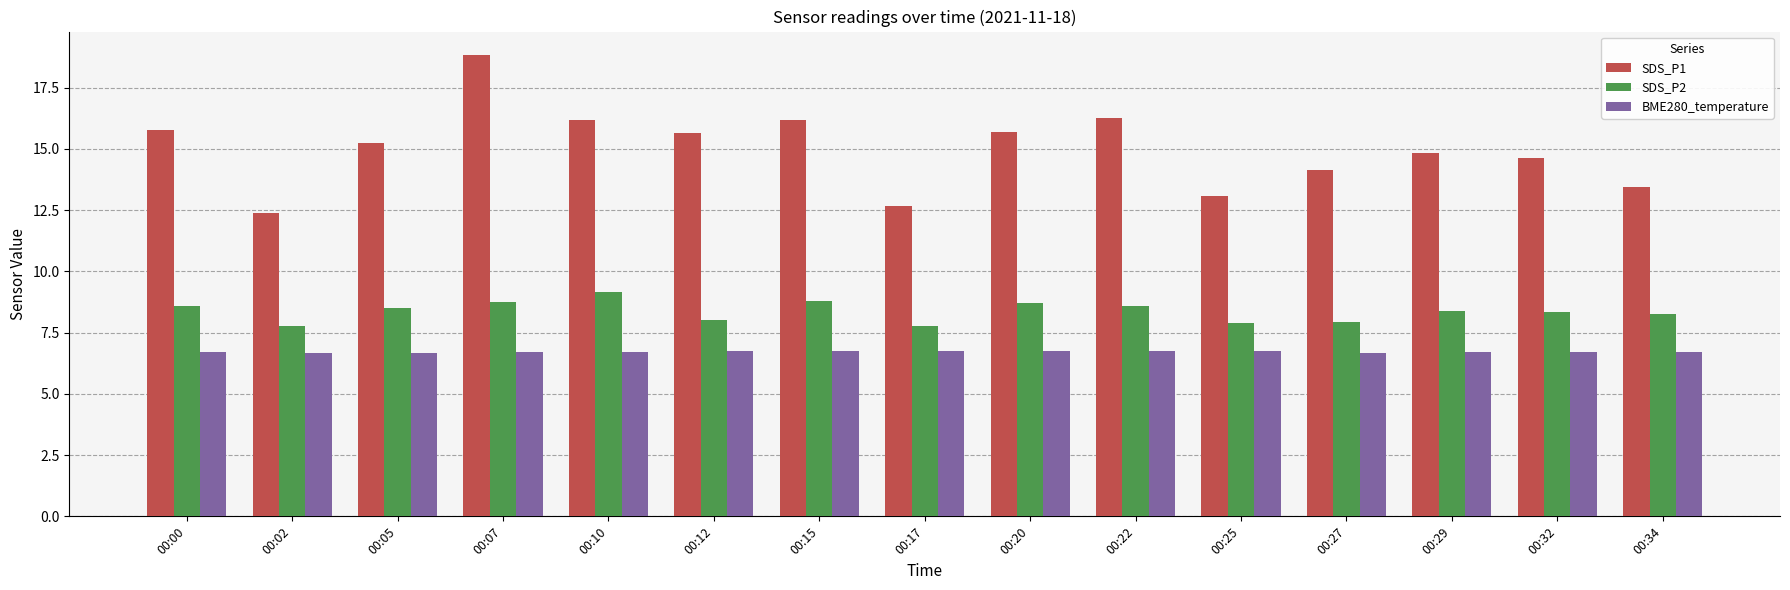

Count the number of data series in this chart.

3